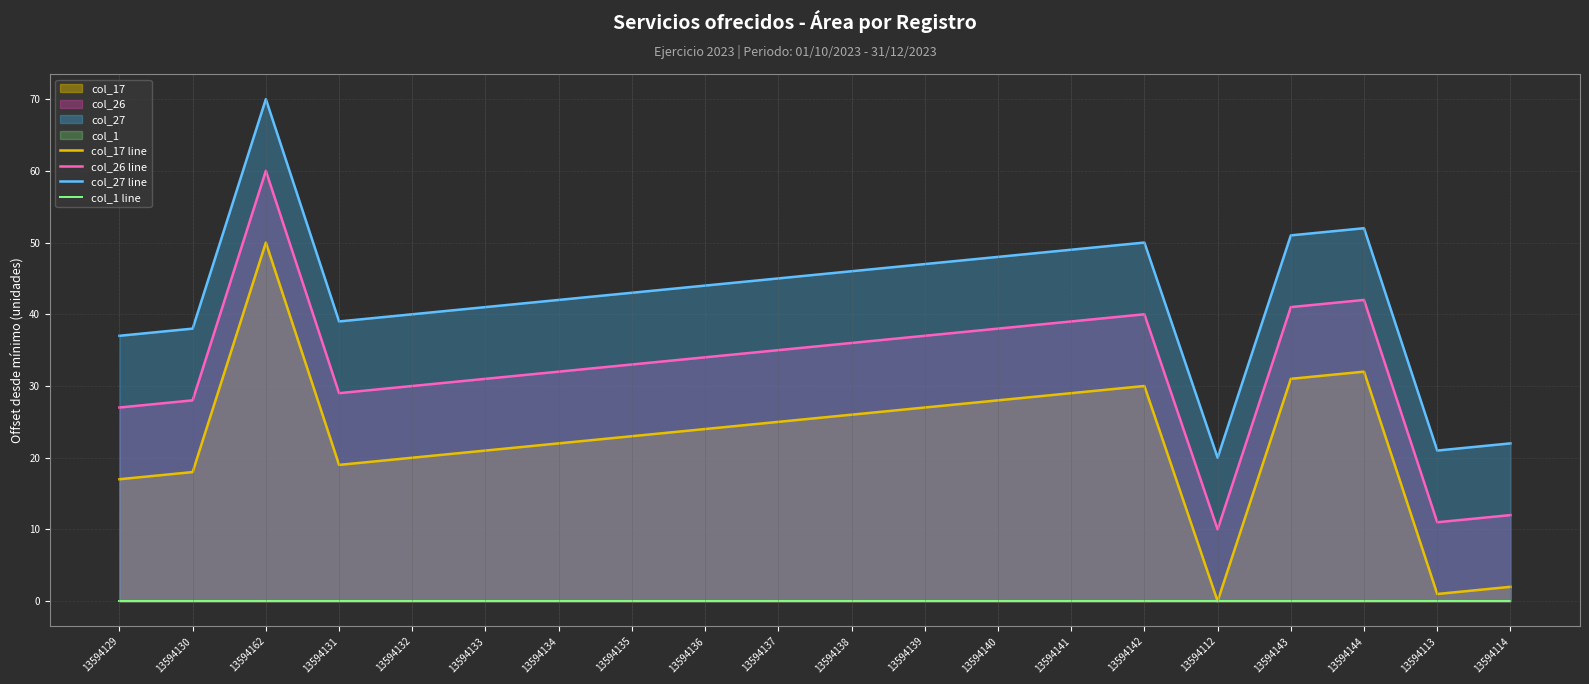

What position from the right is 13594138?

10